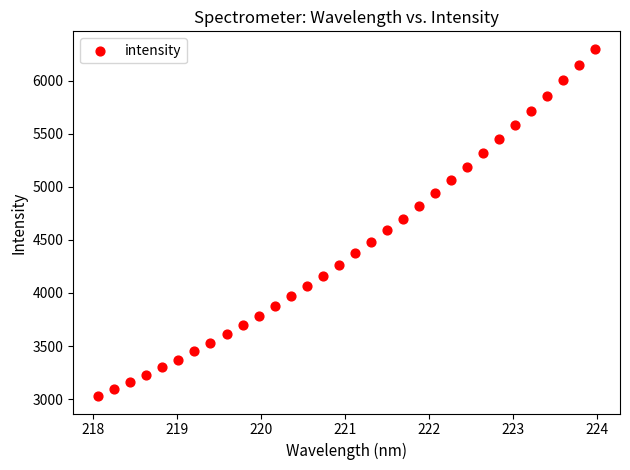

What is the range of Y values (max minus min)?

3271.2